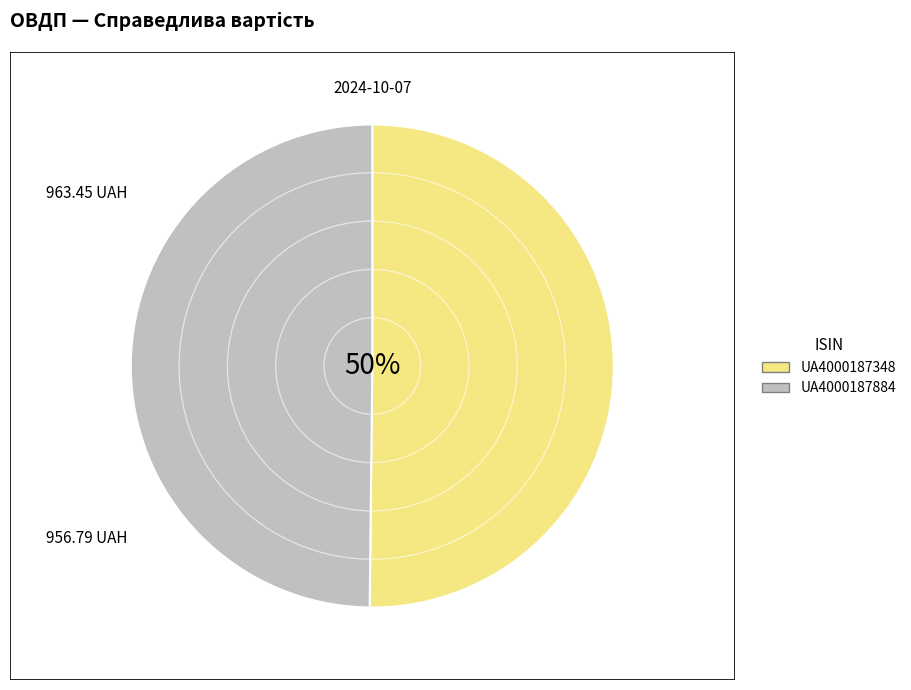

To the nearest percent, what is the average slice percentage?

50%